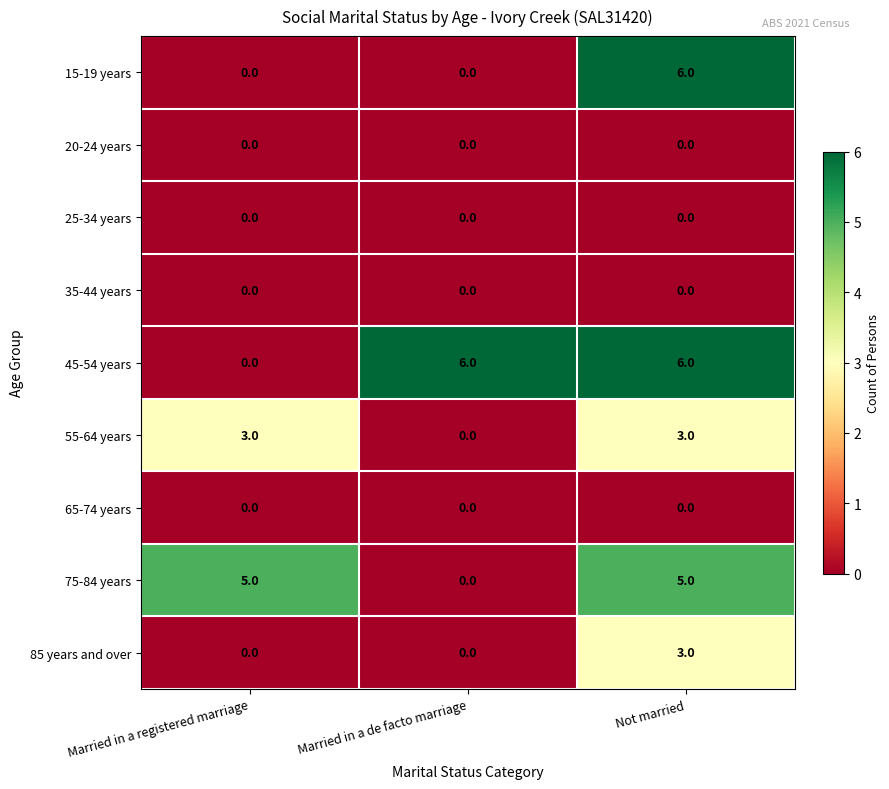

Which series has the largest total across all categories?

45-54 years